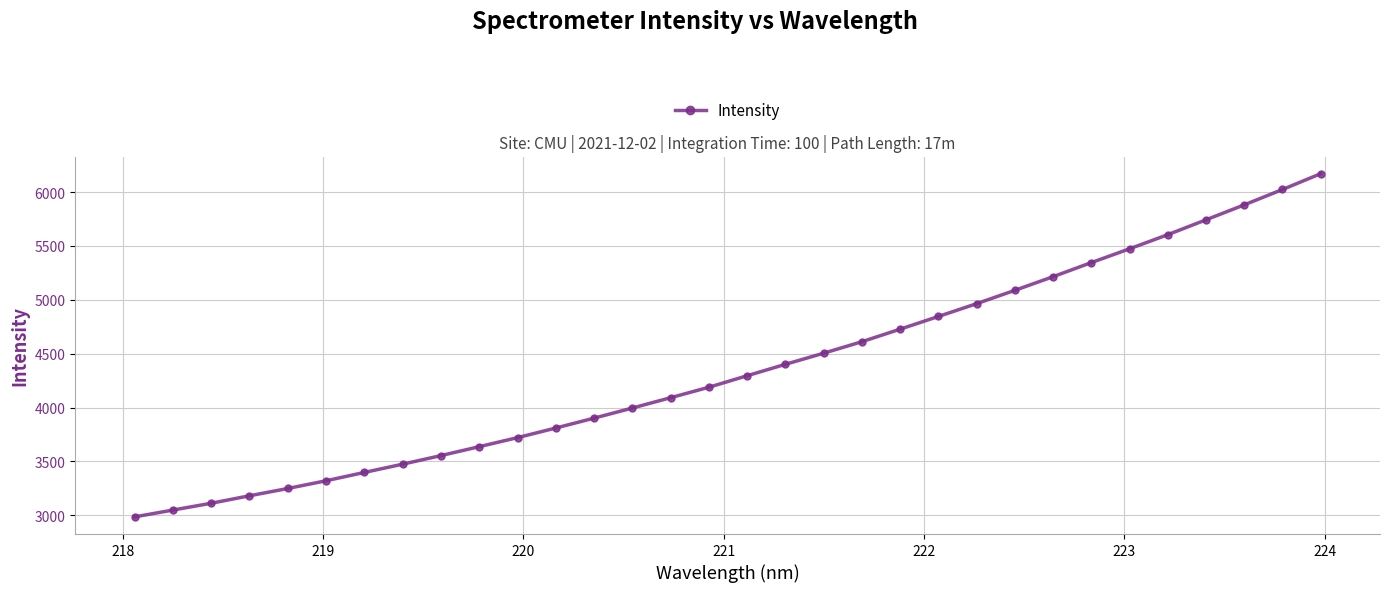

True or false: the data has more than 2 interior local peaks.

False